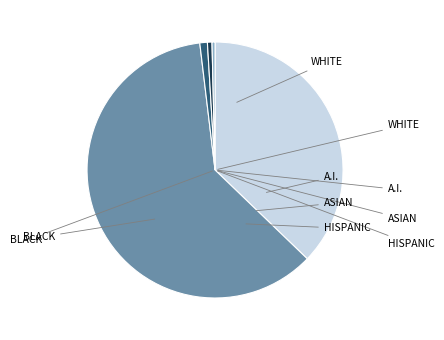

Is there a majority slice in this chart?

Yes